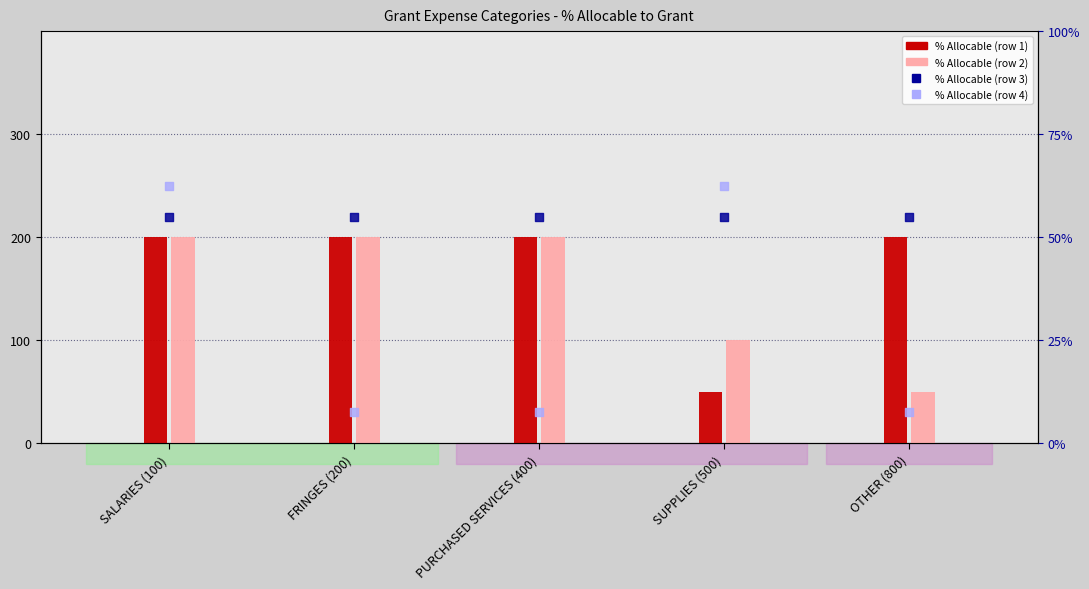

At which category is the sum across all series the highest?

SALARIES (100)